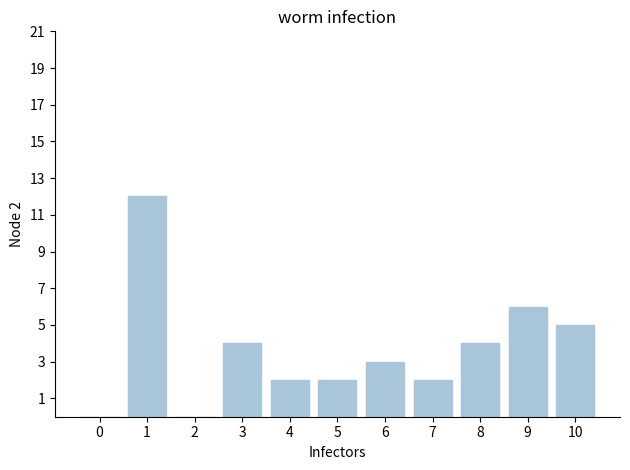

Are the bars grouped side by side (vs. stacked)?

No